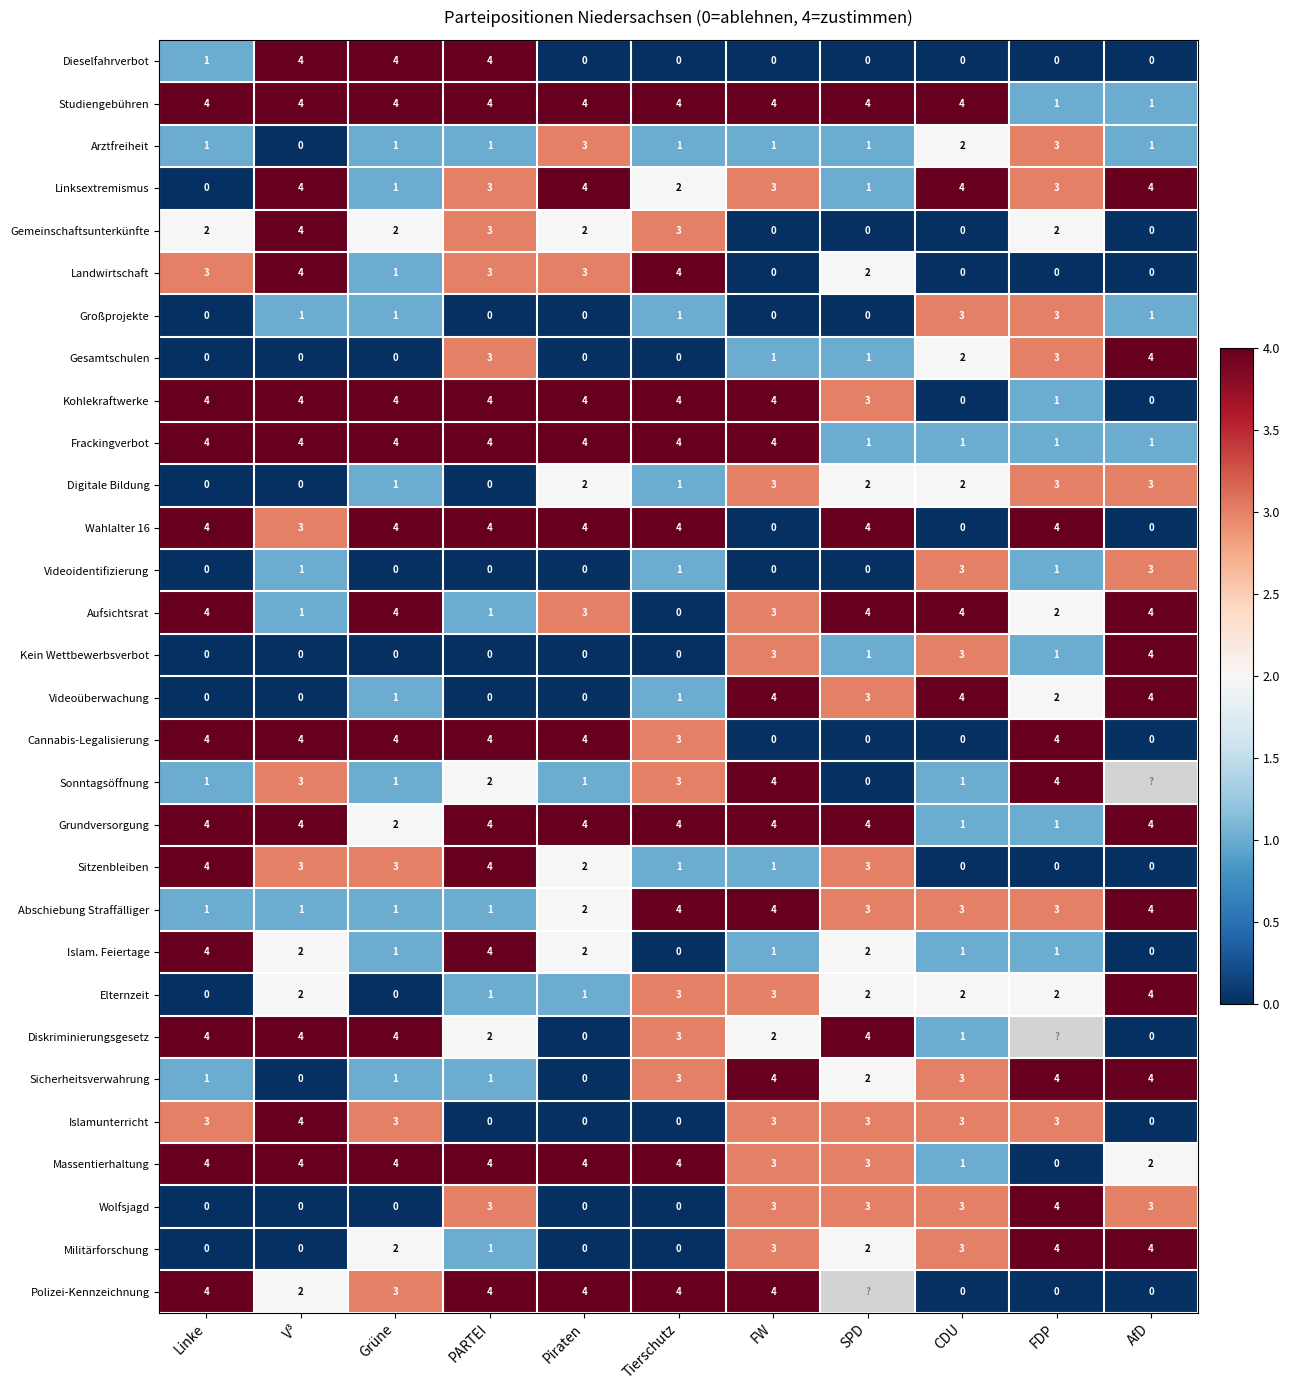

Is it true that Dieselfahrverbot equals 1.3 at SPD?

False